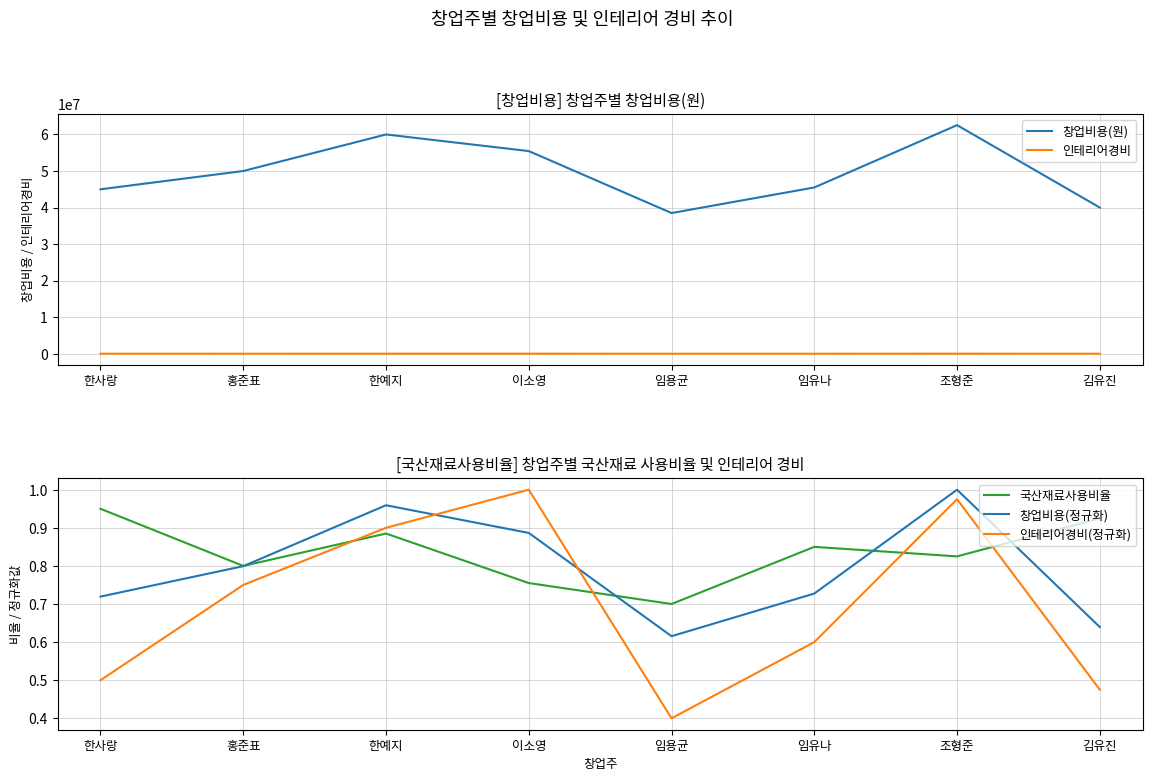

What position from the left is 한사랑?

1